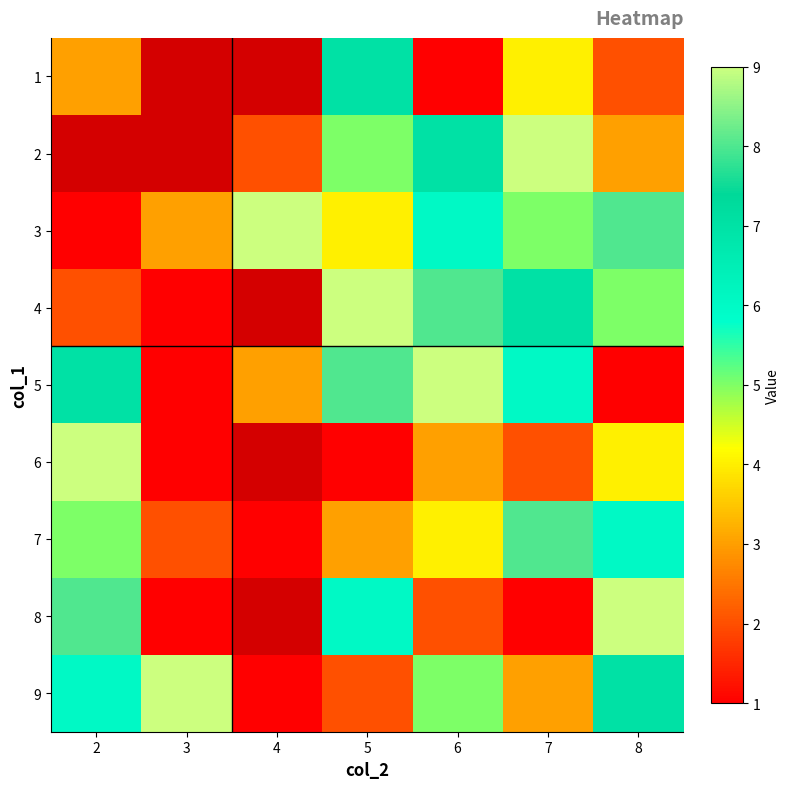

What is the spread (max minus min) of values at 2?

8.0